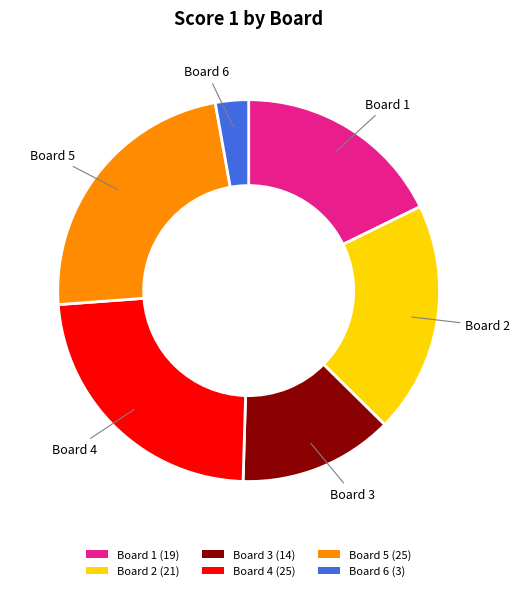

Which slice is the smallest?

Board 6 (3)